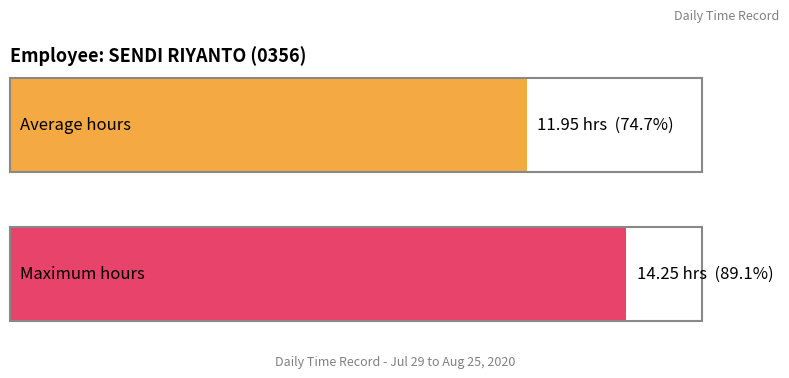

What is the average value?

12.0